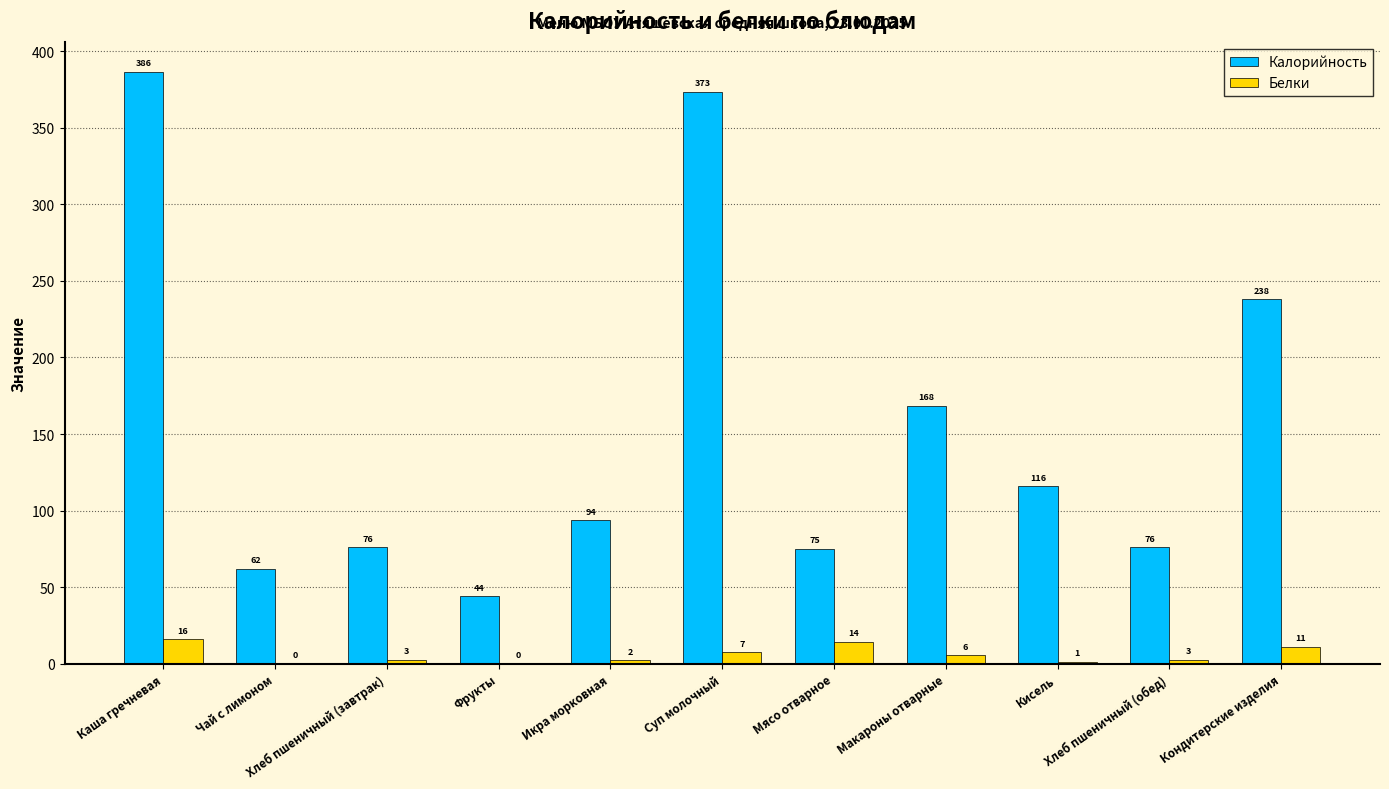

What is the highest value of the Белки series?

16.0